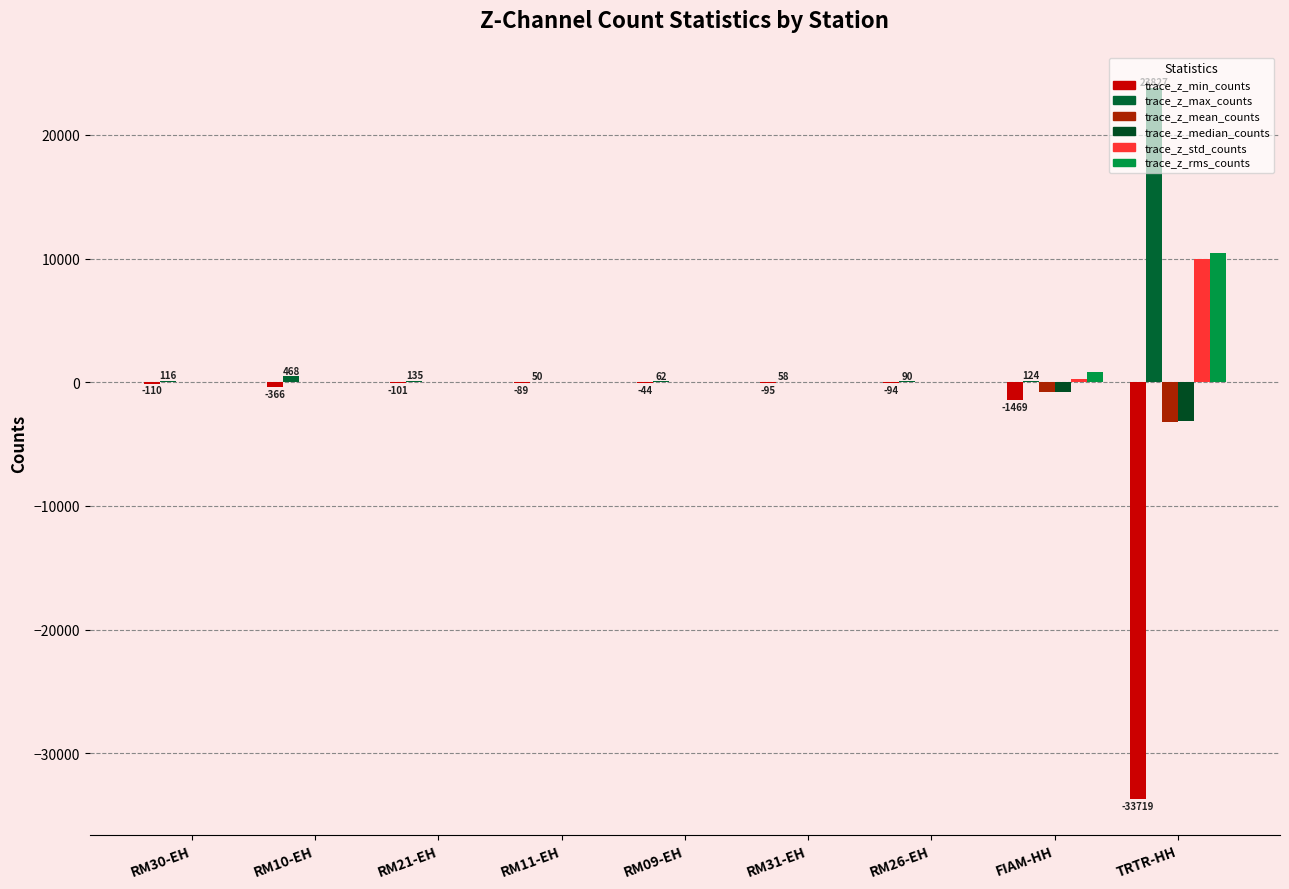

How many series are shown in this chart?

6